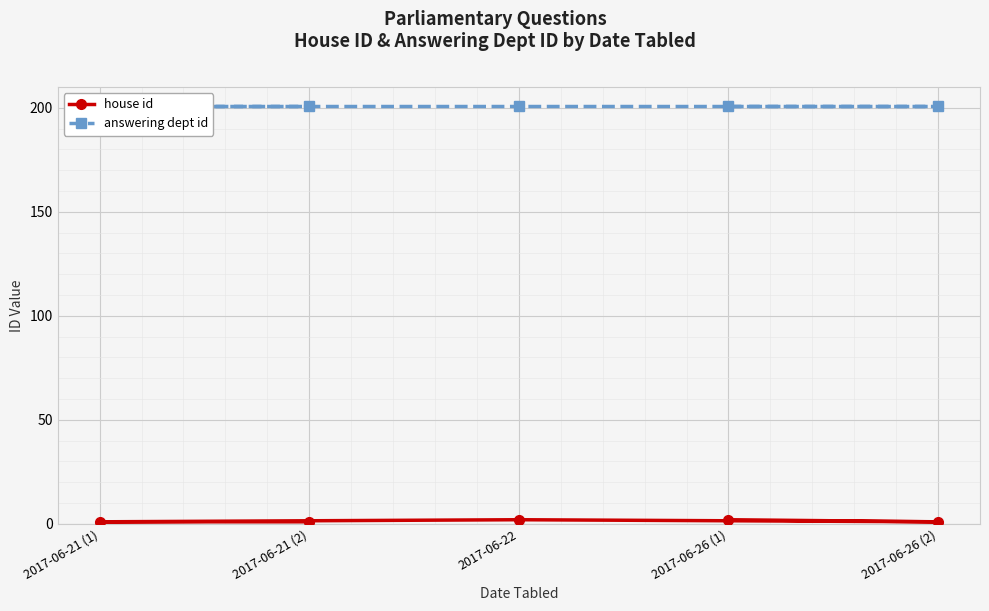

Between 2017-06-22 and 2017-06-26 (1), which is larger?

2017-06-22